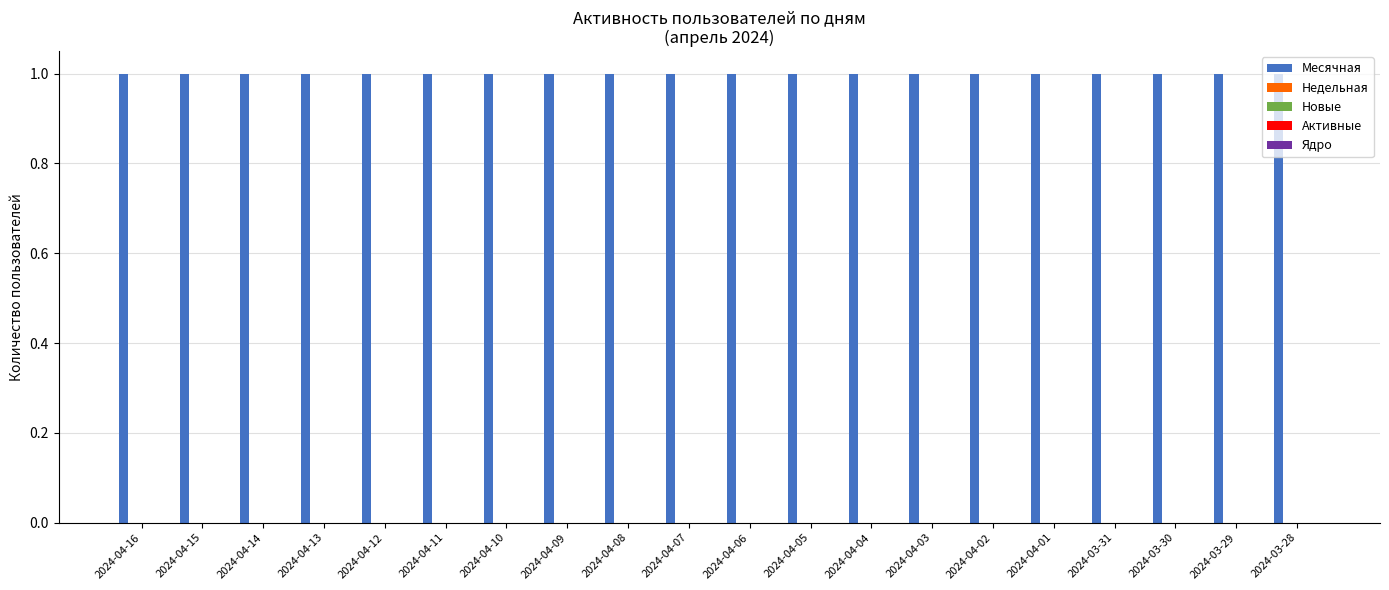

Count the number of data series in this chart.

5